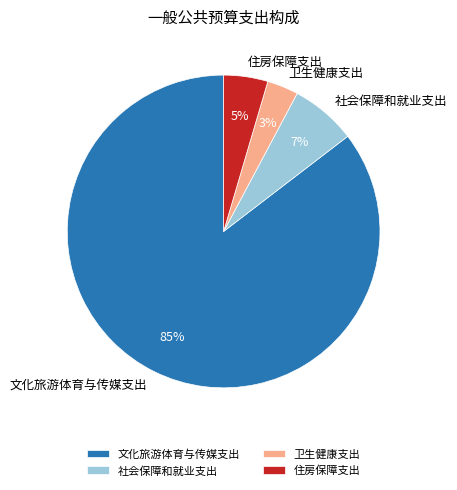

The 文化旅游体育与传媒支出 slice represents 99% of the pie. True or false?

False